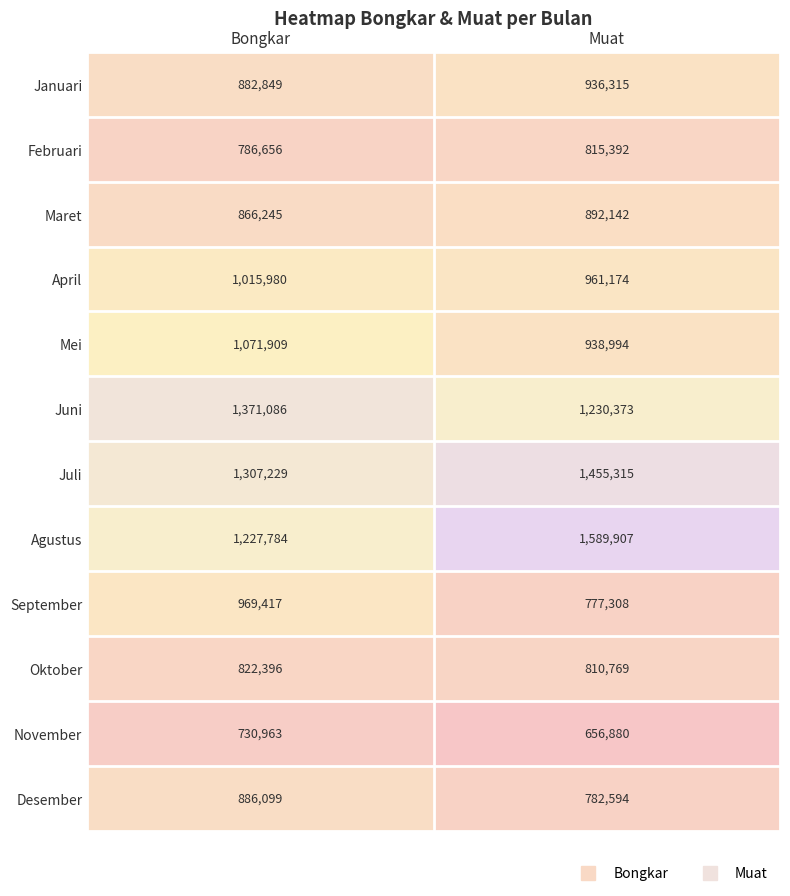

What is the difference between the maximum and minimum values in the Maret series?

25897